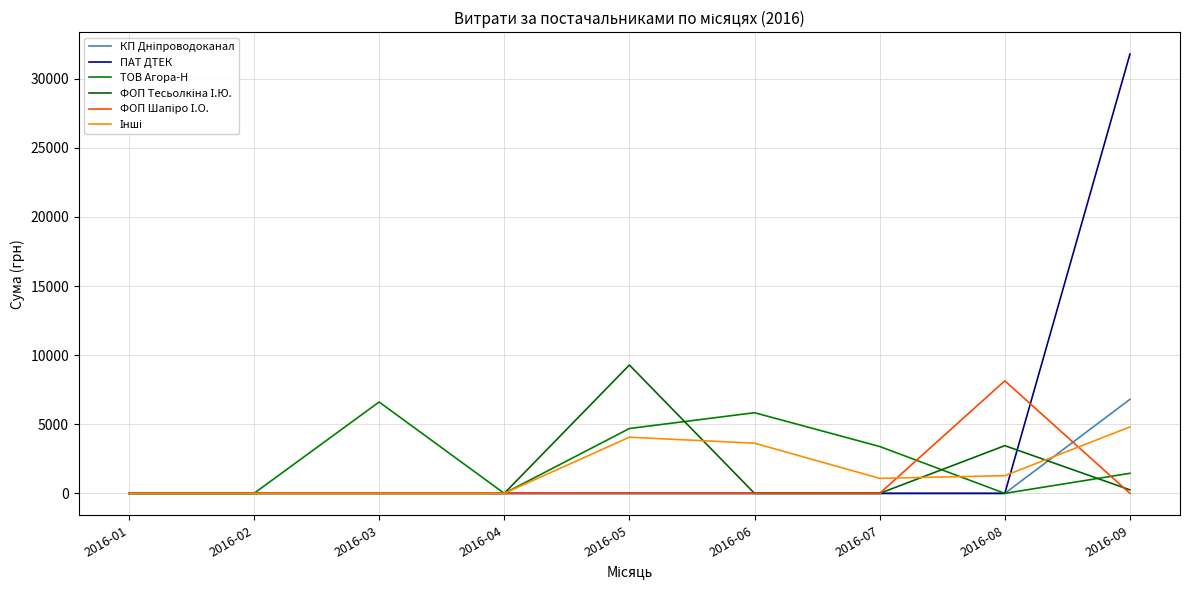

How many lines are shown in the chart?

6